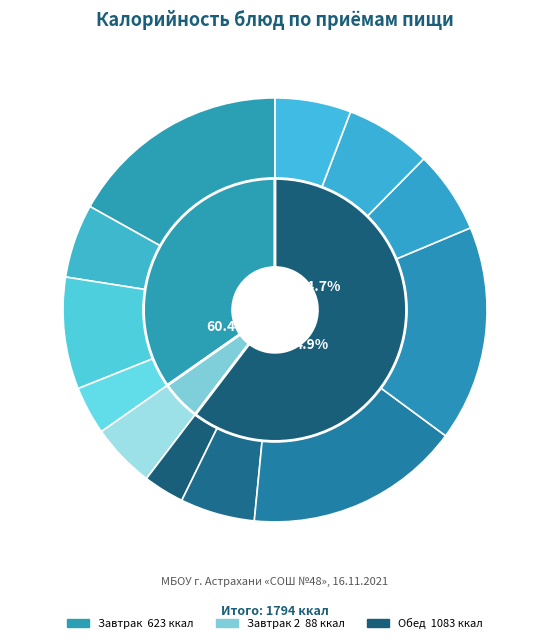

To the nearest percent, what is the difference between the largest and smallest slice percentages?

14%